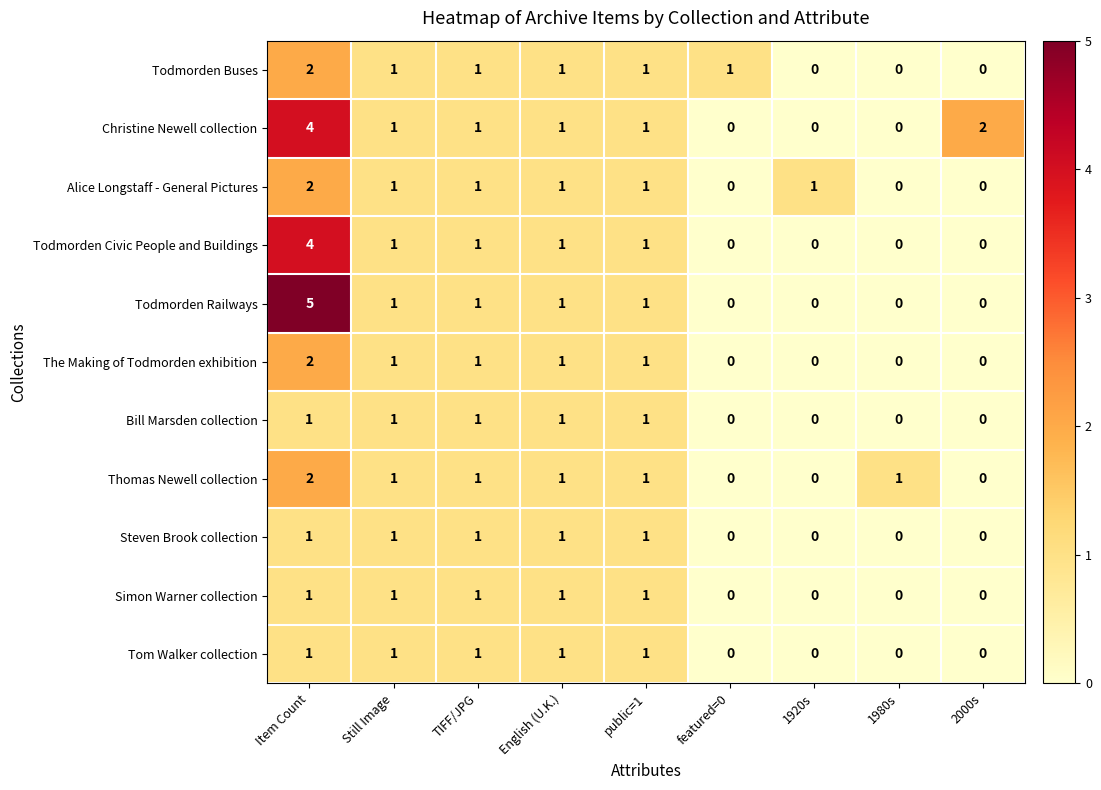

At which category is the sum across all series the highest?

Item Count